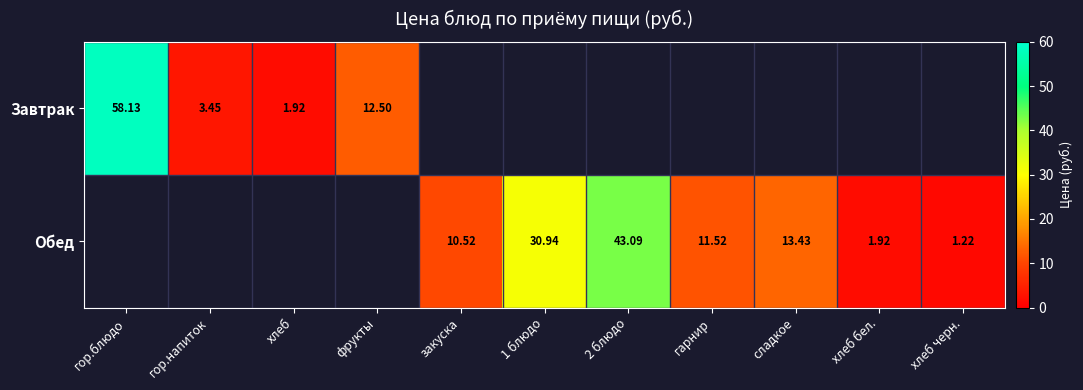

Is the value of Обед at 1 блюдо greater than the value of Завтрак at фрукты?

Yes